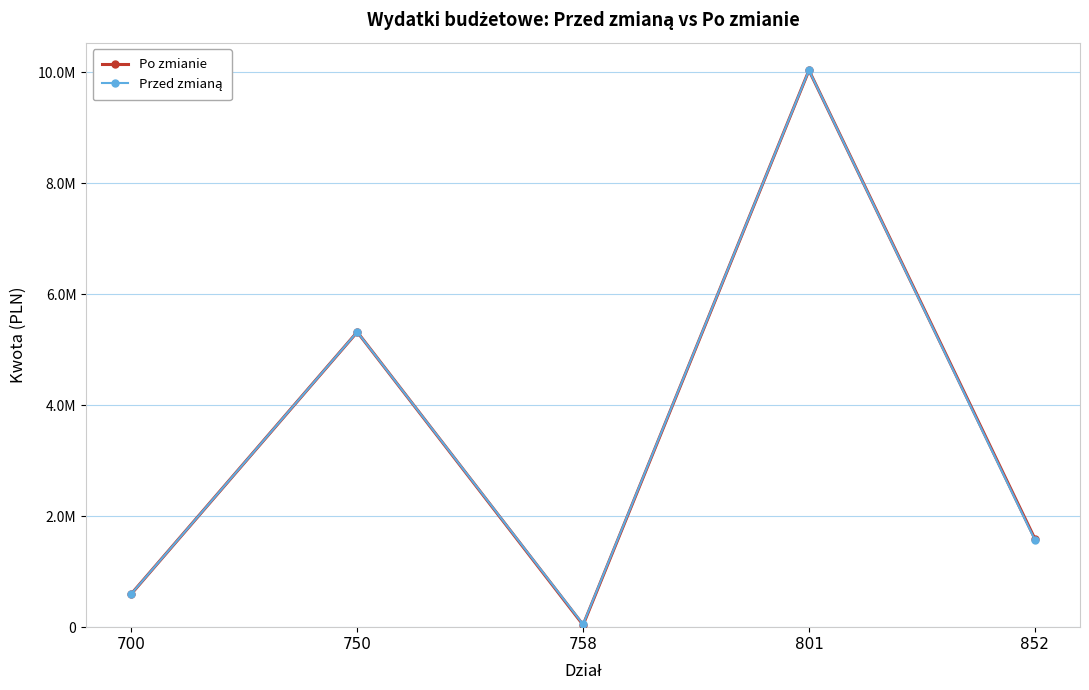

Between 852 and 758, which is larger?

852